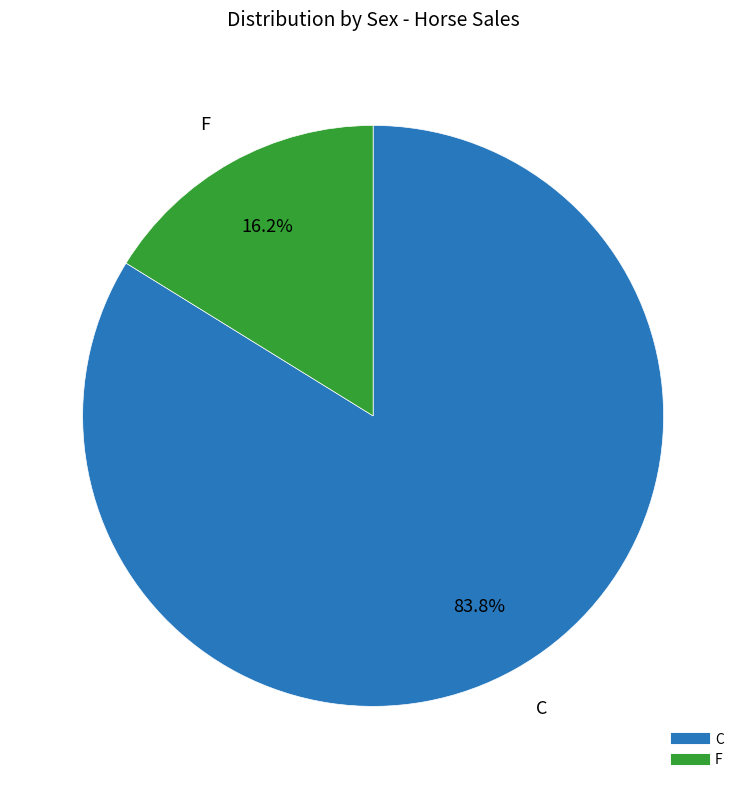

To the nearest percent, what is the average slice percentage?

50%